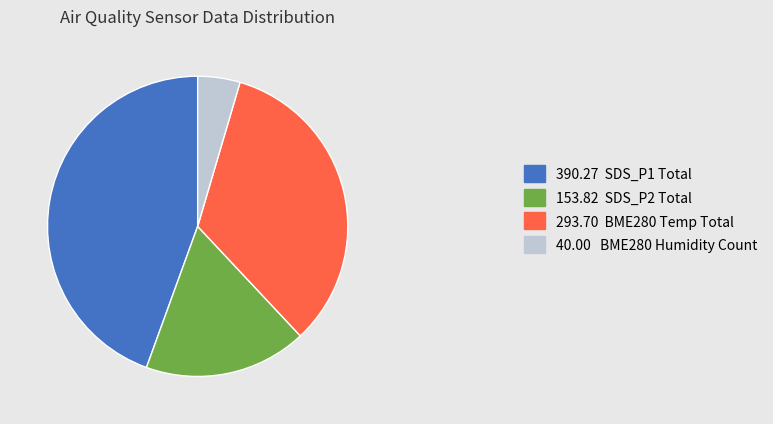

How many segments does this pie chart have?

4